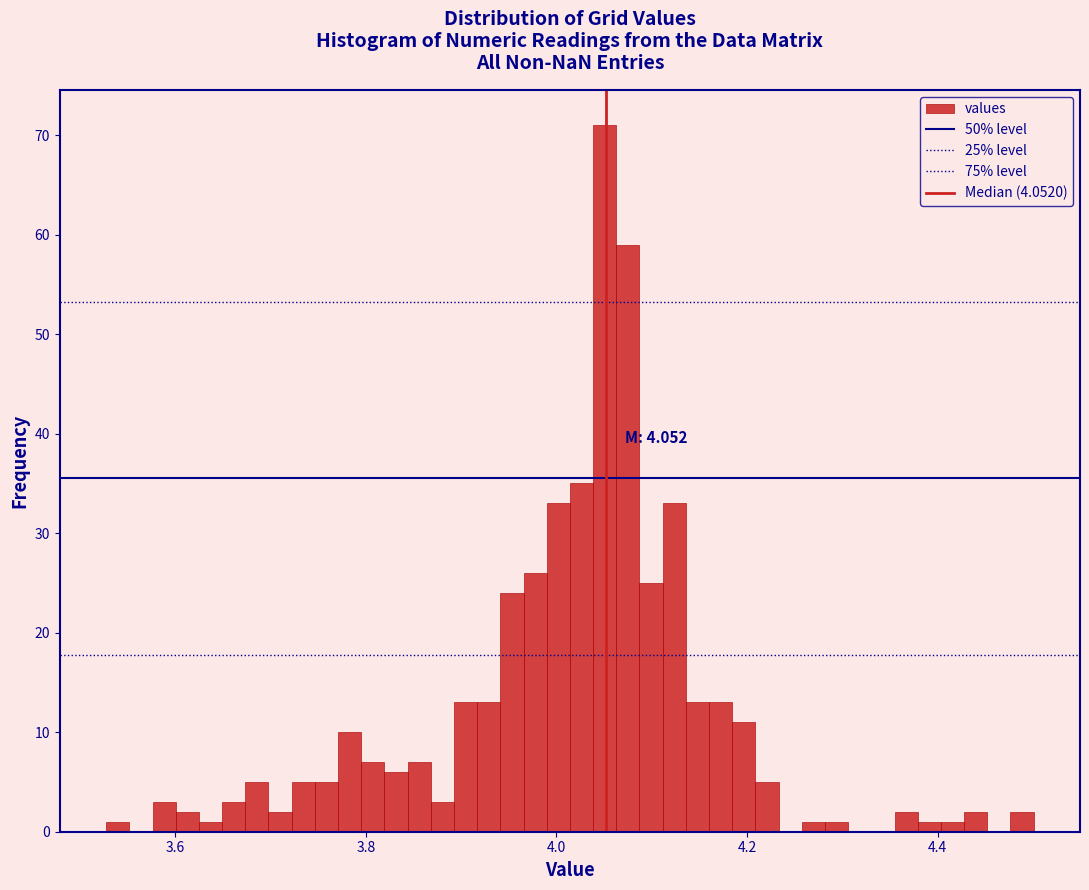

Read against the x-axis, roughly where is the centre of the tallest bar?

4.06